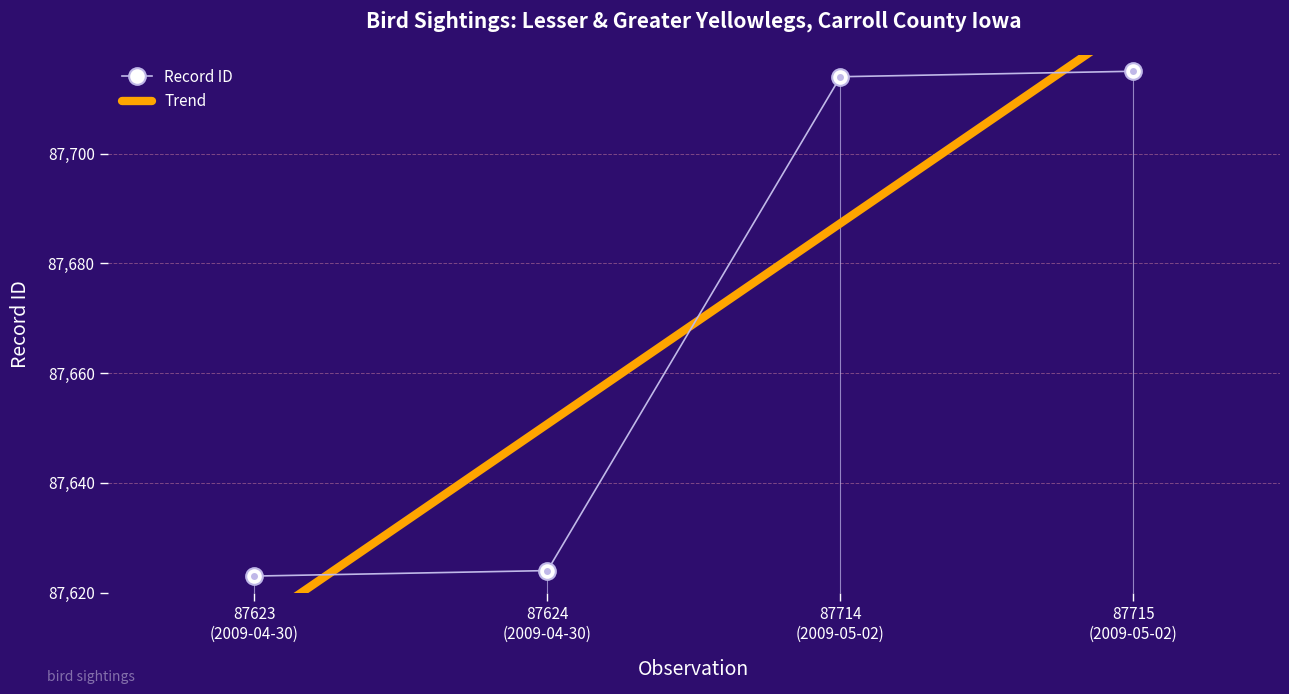

True or false: Record ID has more than 1 interior local peaks.

False